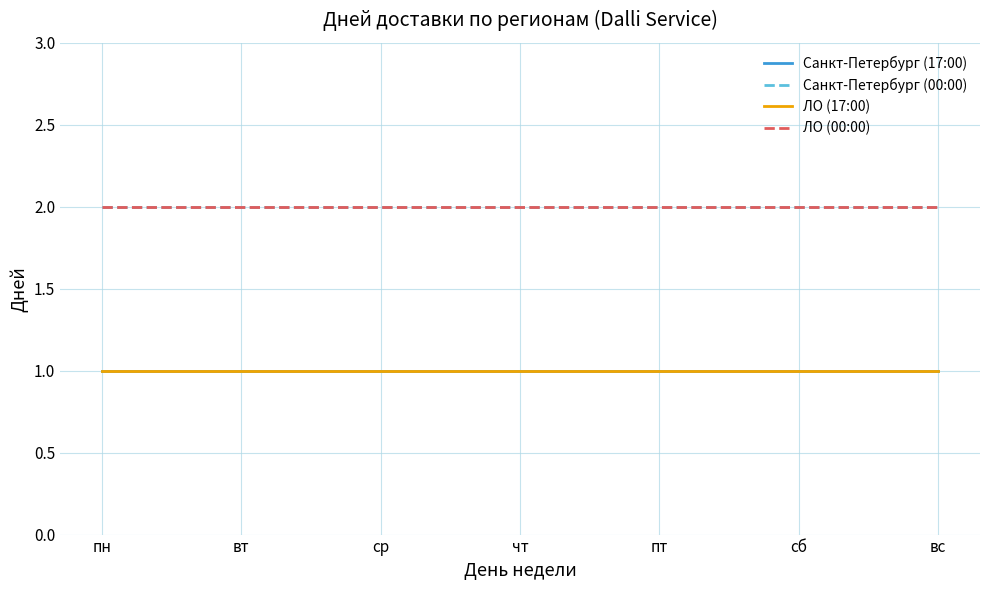

What is the total value across all series at сб?

6